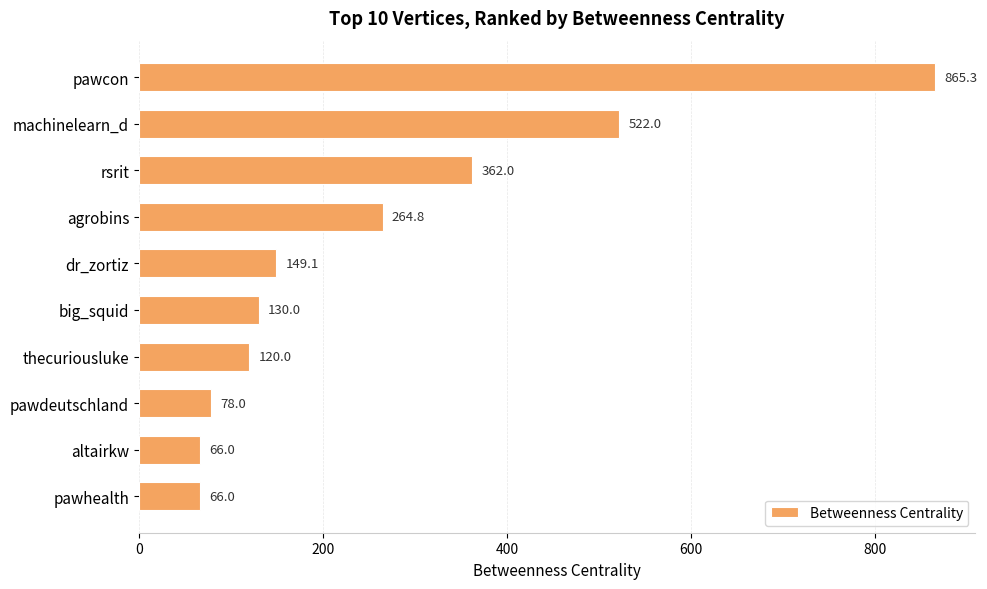

What position from the top is thecuriousluke?

7